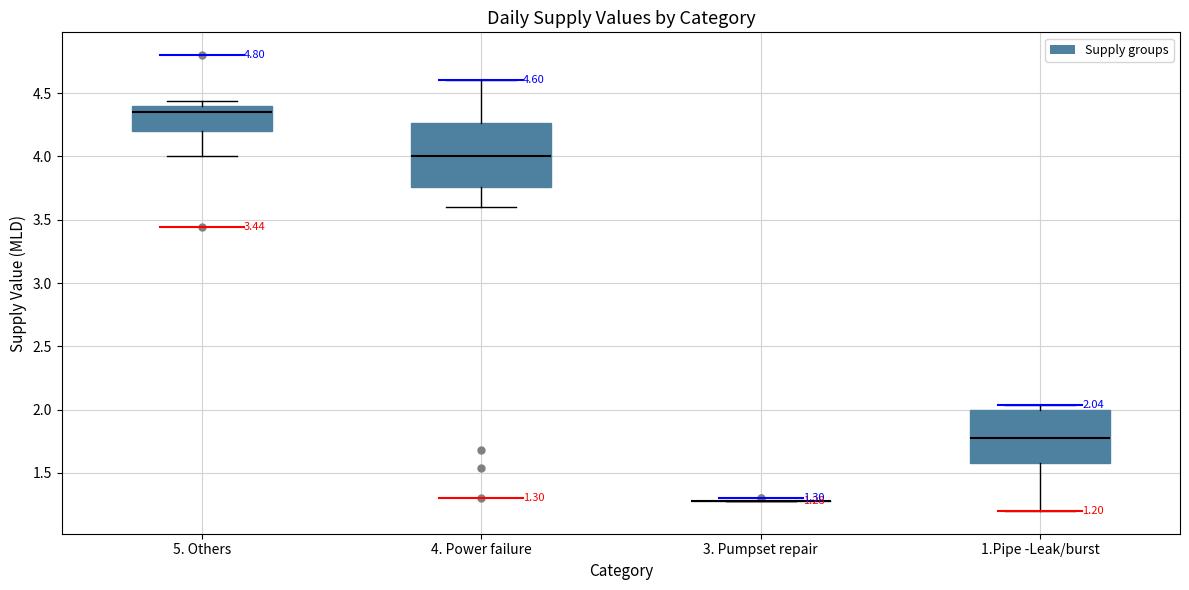

Which box is the tallest, from its lower edge to its upper edge?

4. Power failure